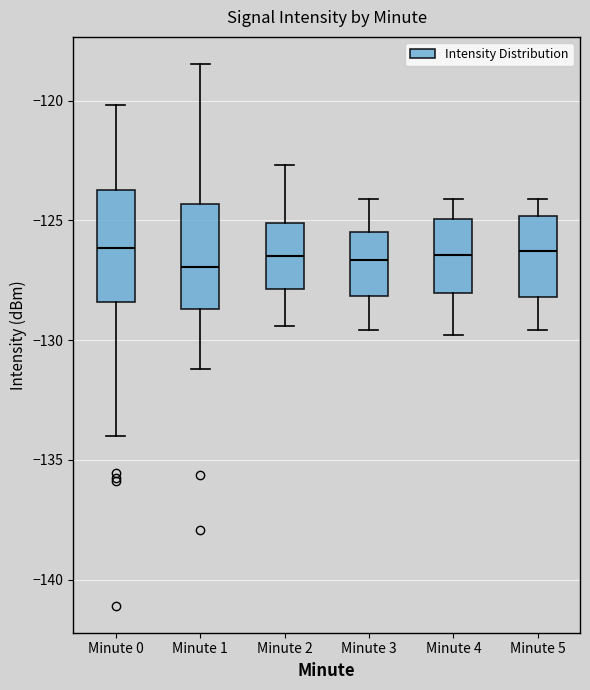

Where is the upper edge of the box for Minute 1 on the y-axis? The values are not printed on the chart, so give them approximately, as read against the axis.

-124.5